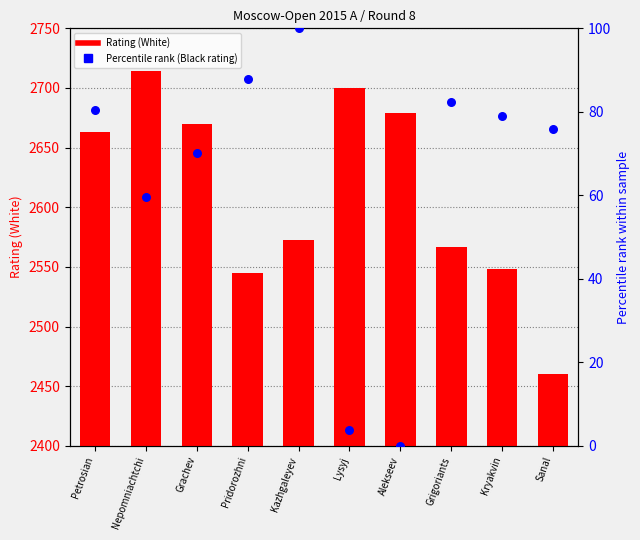

At how many categories does at least one series exceed 4?

10